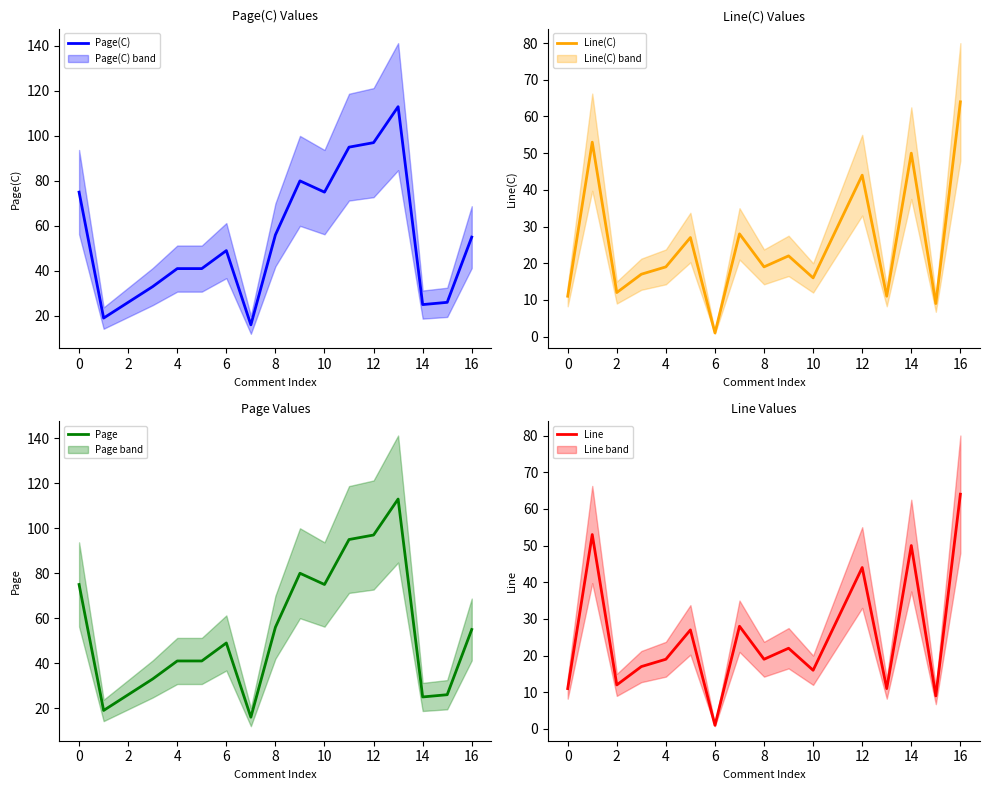

The Page(C) series shows 39 at 14. True or false?

False